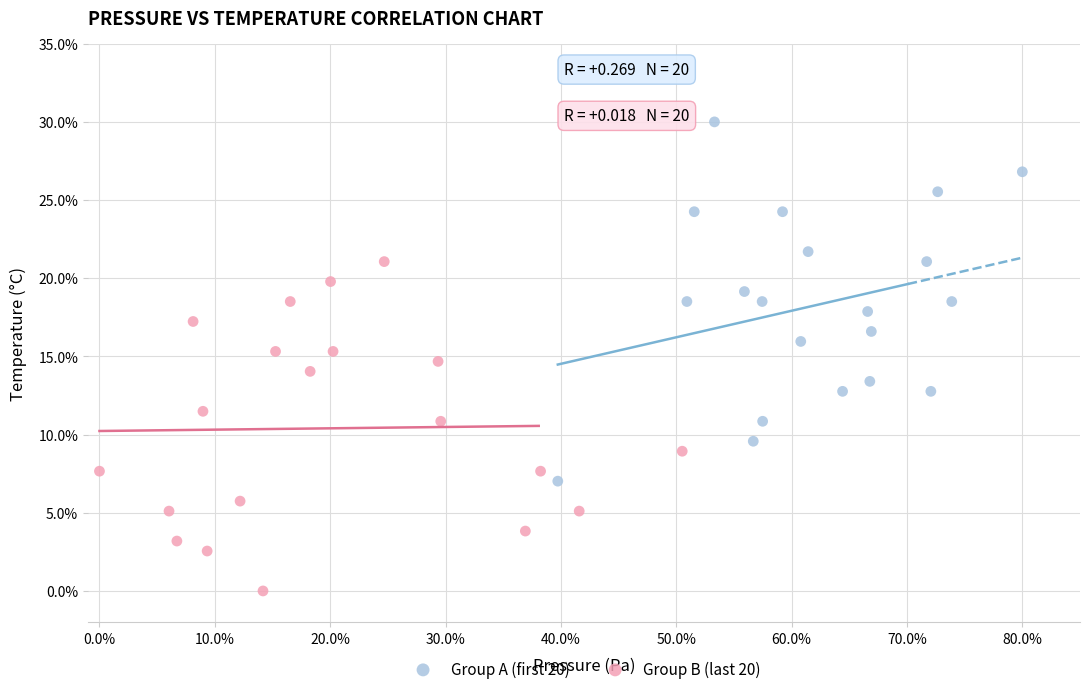

What are all the series names shown in the legend?

Group A (first 20), Group B (last 20)